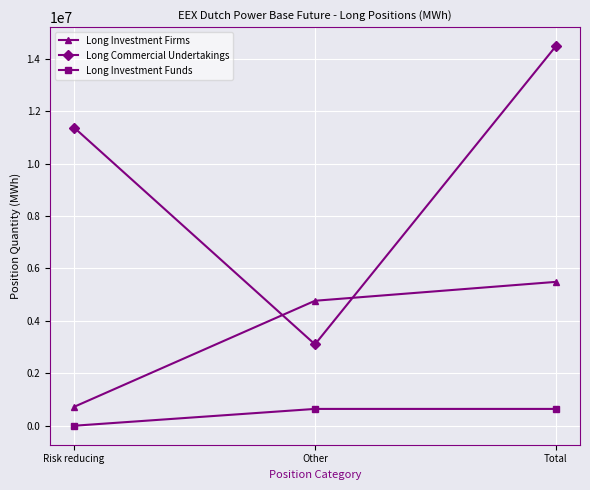

The value of Long Investment Funds at Total is 641686. True or false?

True